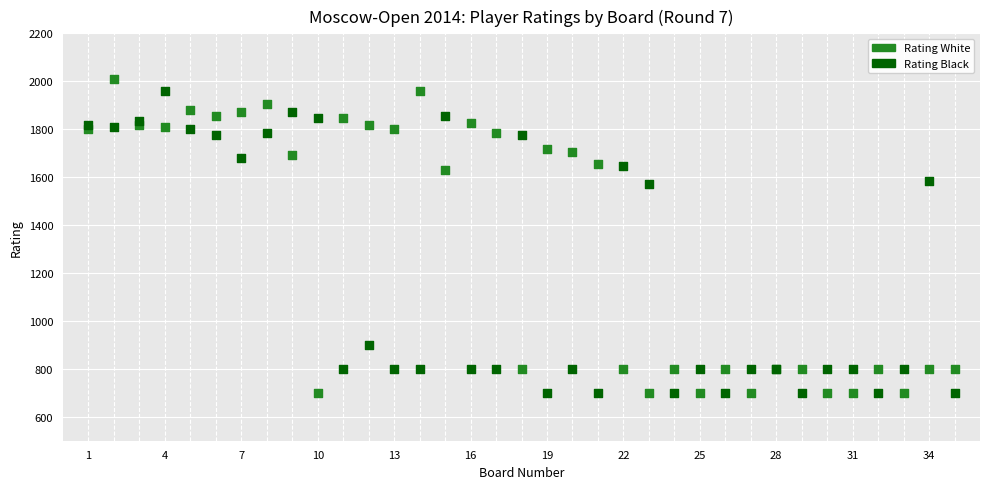

What is the X range (max minus min) for the scatter plot?

34